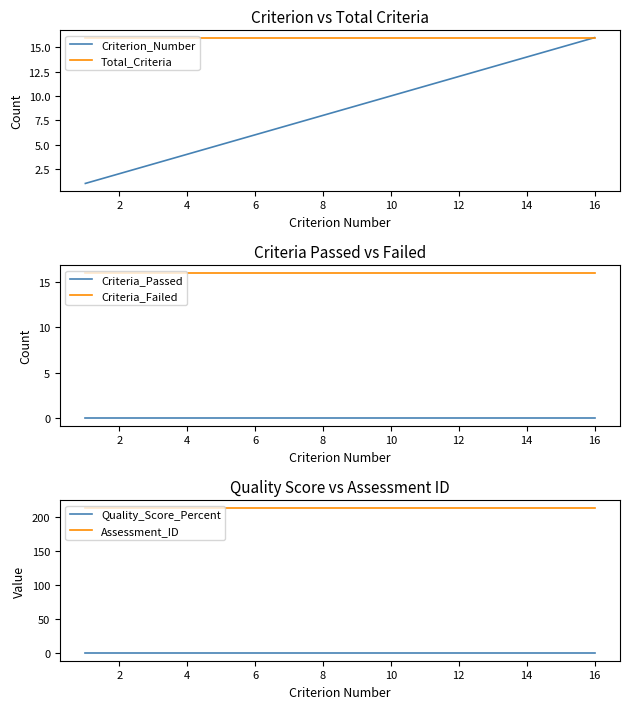

How many distinct data groups are displayed?

6